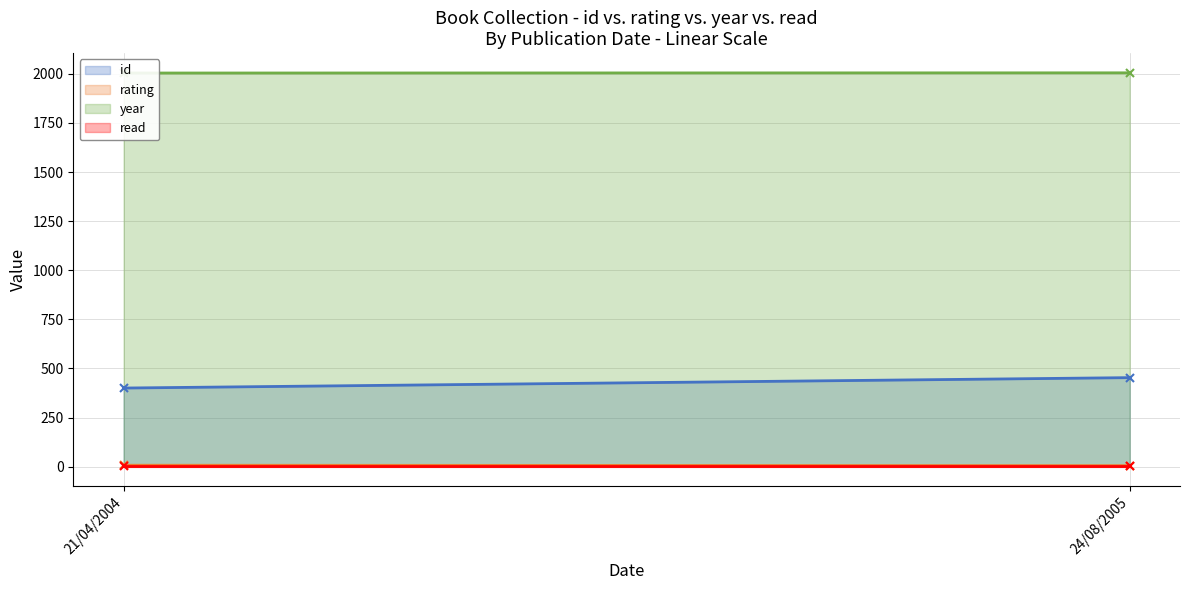

Which series changed the most between 21/04/2004 and 24/08/2005?

id